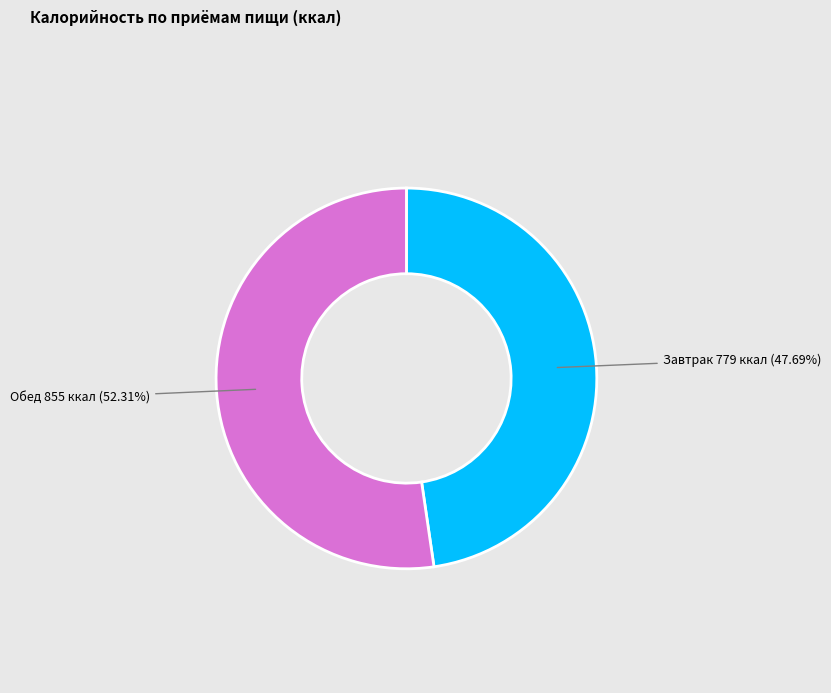

How many slices are in this pie chart?

2